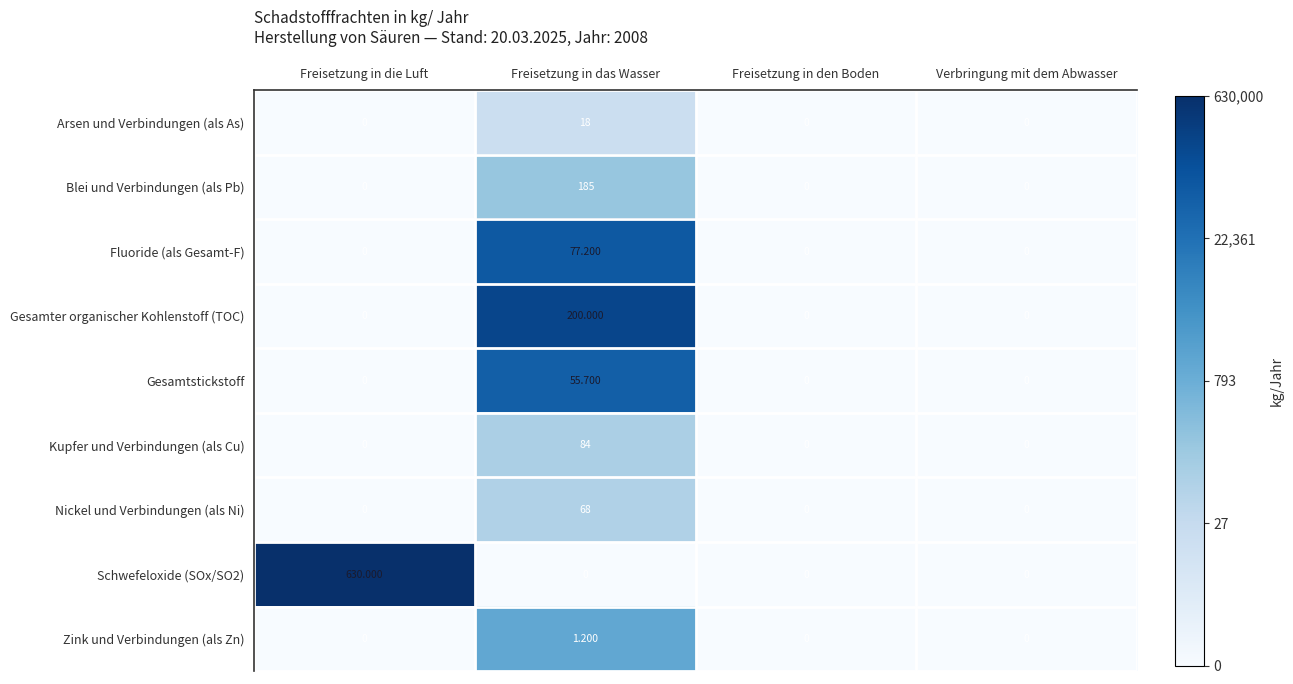

At Verbringung mit dem Abwasser, list the series in order from largest to smallest.

Arsen und Verbindungen (als As), Blei und Verbindungen (als Pb), Fluoride (als Gesamt-F), Gesamter organischer Kohlenstoff (TOC), Gesamtstickstoff, Kupfer und Verbindungen (als Cu), Nickel und Verbindungen (als Ni), Schwefeloxide (SOx/SO2), Zink und Verbindungen (als Zn)